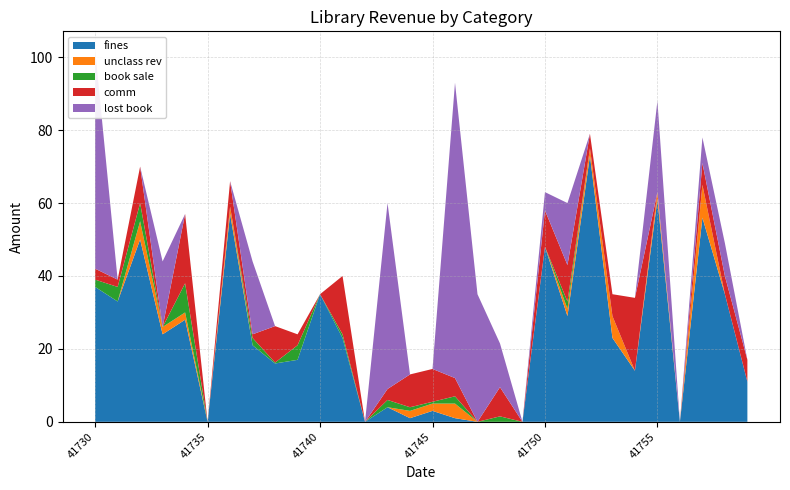

Reading right to left, what are all the values shown in this chart?

fines: 41759=11.0	41758=35.0	41757=56.0	41756=0.0	41755=61.0	41754=14.0	41753=23.0	41752=73.0	41751=29.0	41750=48.0	41749=0.0	41748=0.0	41747=0.0	41746=1.0	41745=3.0	41744=1.0	41743=4.0	41742=0.0	41741=23.0	41740=35.0	41739=17.0	41738=16.0	41737=21.0	41736=57.0	41735=0.0	41734=28.0	41733=24.0	41732=50.0	41731=33.0	41730=37.0
unclass rev: 41759=0.0	41758=0.0	41757=9.0	41756=0.0	41755=2.0	41754=0.0	41753=6.0	41752=2.0	41751=2.0	41750=0.0	41749=0.0	41748=0.0	41747=0.0	41746=4.0	41745=2.0	41744=2.0	41743=0.0	41742=0.0	41741=0.0	41740=0.0	41739=0.0	41738=0.0	41737=0.0	41736=2.0	41735=0.0	41734=2.0	41733=2.0	41732=5.0	41731=0.0	41730=0.0
book sale: 41759=0.0	41758=0.0	41757=0.0	41756=0.0	41755=0.0	41754=0.0	41753=0.0	41752=0.0	41751=2.0	41750=0.0	41749=0.0	41748=1.5	41747=0.0	41746=2.0	41745=0.5	41744=1.0	41743=2.0	41742=0.0	41741=1.0	41740=0.0	41739=4.0	41738=0.2	41737=2.0	41736=0.0	41735=0.0	41734=8.0	41733=0.0	41732=5.0	41731=4.0	41730=2.0
comm: 41759=6.0	41758=5.0	41757=6.0	41756=0.0	41755=0.0	41754=20.0	41753=6.0	41752=4.0	41751=10.0	41750=10.0	41749=0.0	41748=8.0	41747=0.0	41746=5.0	41745=9.0	41744=9.0	41743=3.0	41742=0.0	41741=16.0	41740=0.0	41739=3.0	41738=10.0	41737=1.0	41736=7.0	41735=0.0	41734=19.0	41733=0.0	41732=10.0	41731=2.0	41730=3.0
lost book: 41759=0.0	41758=9.0	41757=7.0	41756=0.0	41755=25.0	41754=0.0	41753=0.0	41752=0.0	41751=17.0	41750=5.0	41749=0.0	41748=12.0	41747=35.0	41746=81.0	41745=0.0	41744=0.0	41743=51.0	41742=0.0	41741=0.0	41740=0.0	41739=0.0	41738=0.0	41737=20.0	41736=0.0	41735=0.0	41734=0.0	41733=18.0	41732=0.0	41731=0.0	41730=60.0